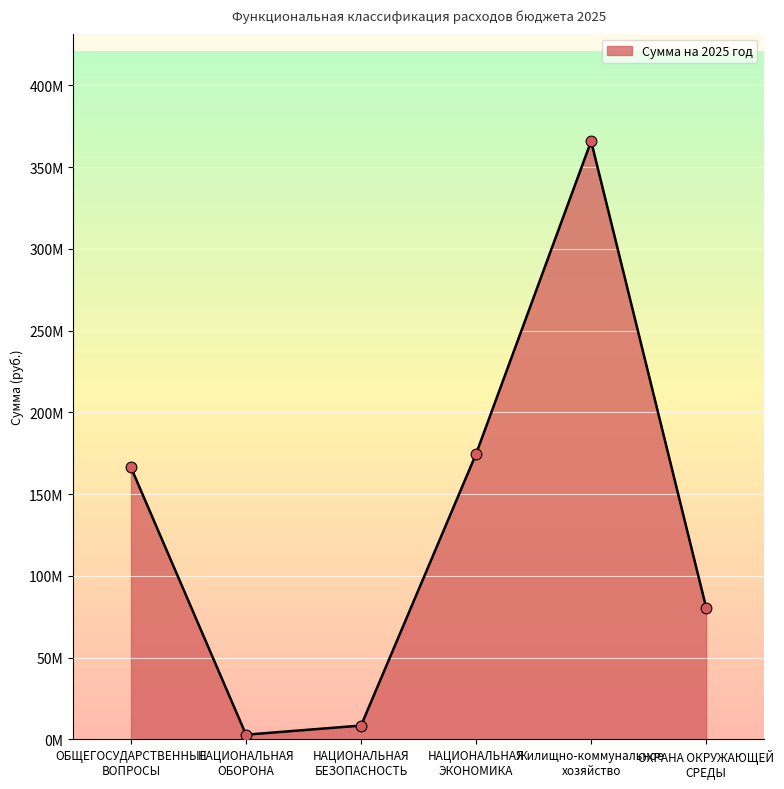

Is this an area chart (filled region under the line)?

Yes